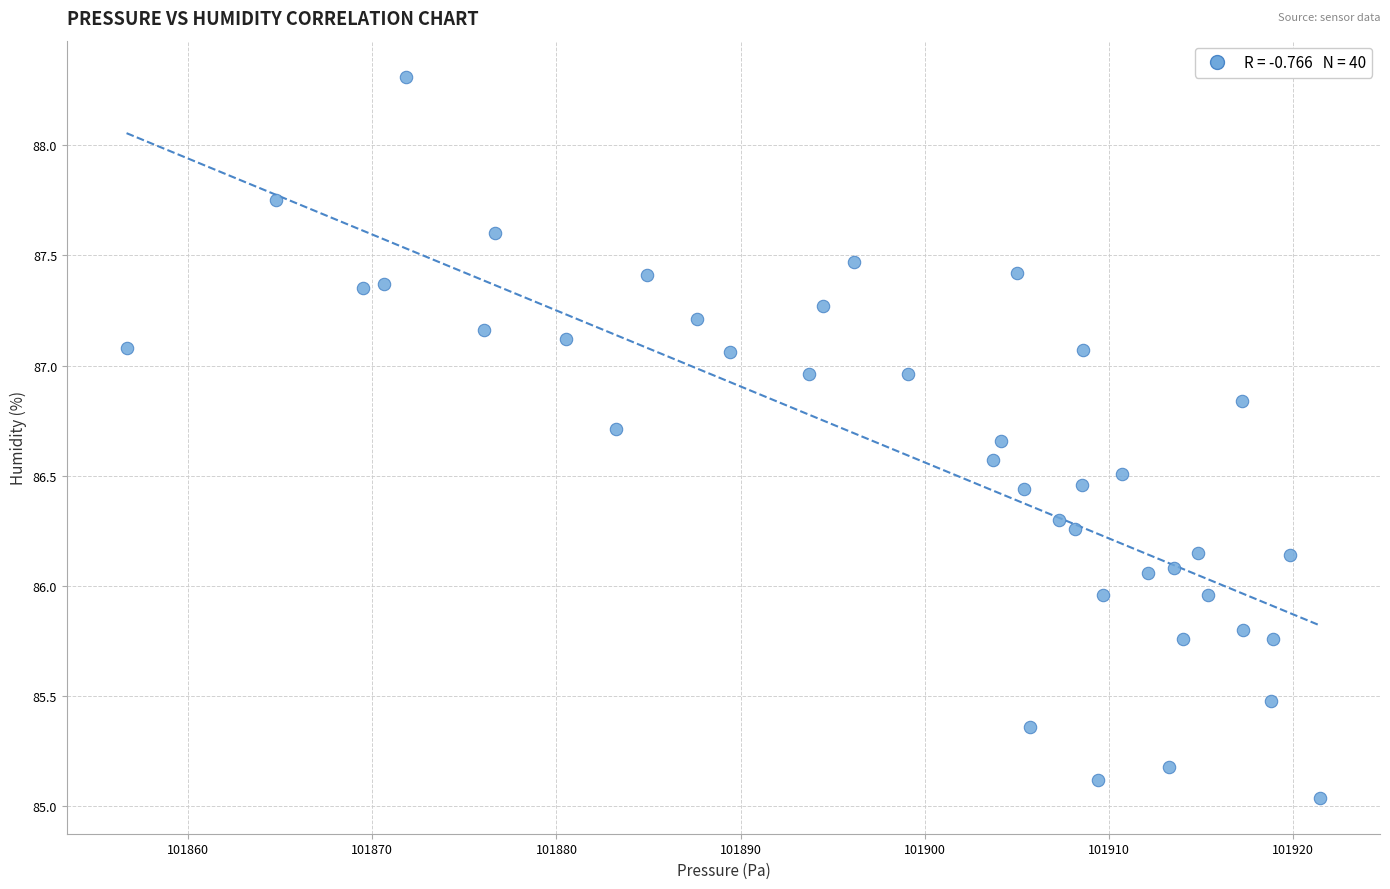

What is the range of Y values (max minus min)?

3.3